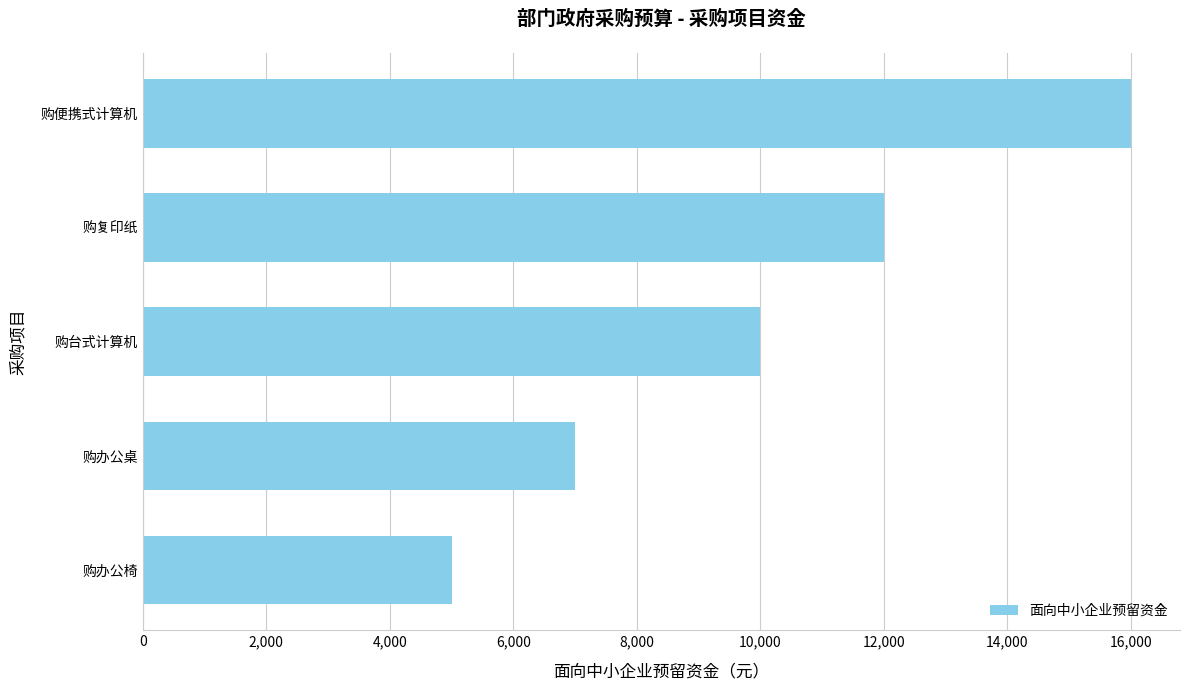

At which label is the value closest to 10500?

购台式计算机